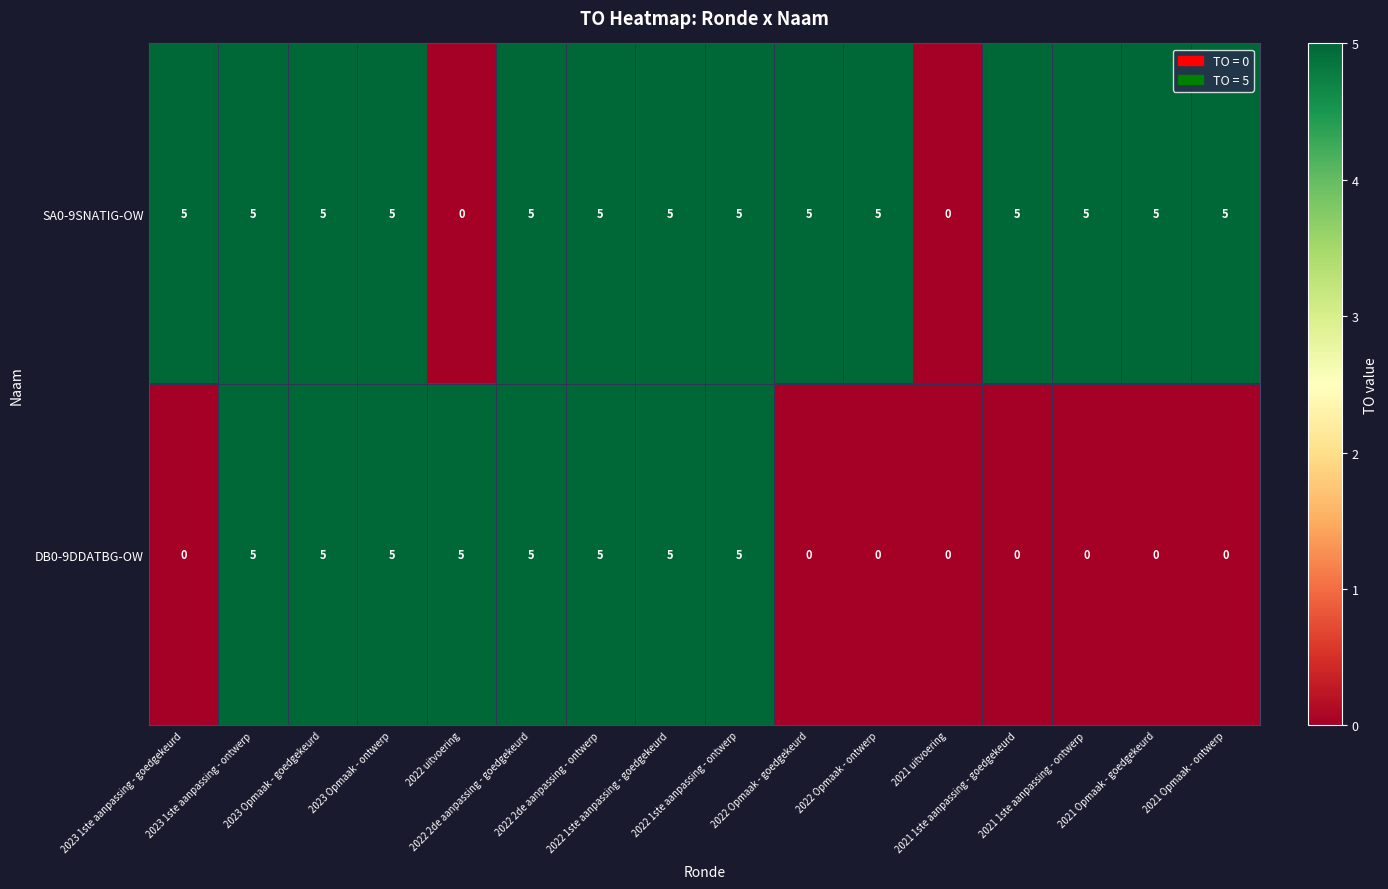

What is the total value across all series at 2021 Opmaak - goedgekeurd?

5